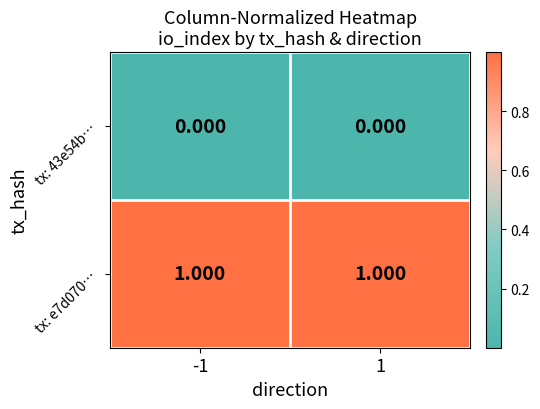

Rank the series by their average value, from lowest to highest.

tx: 43e54b…, tx: e7d070…